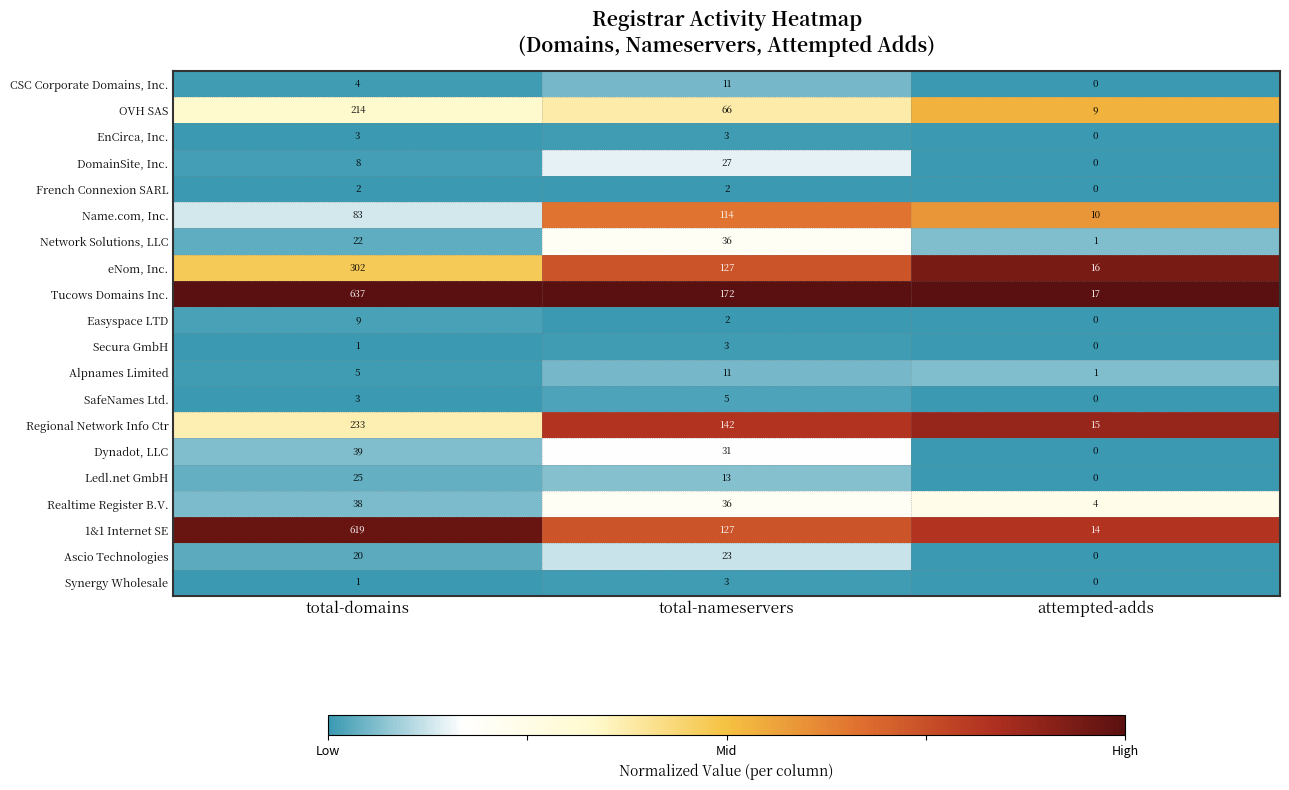

Count the Tucows Domains Inc. values in the range 17 to 637.

3